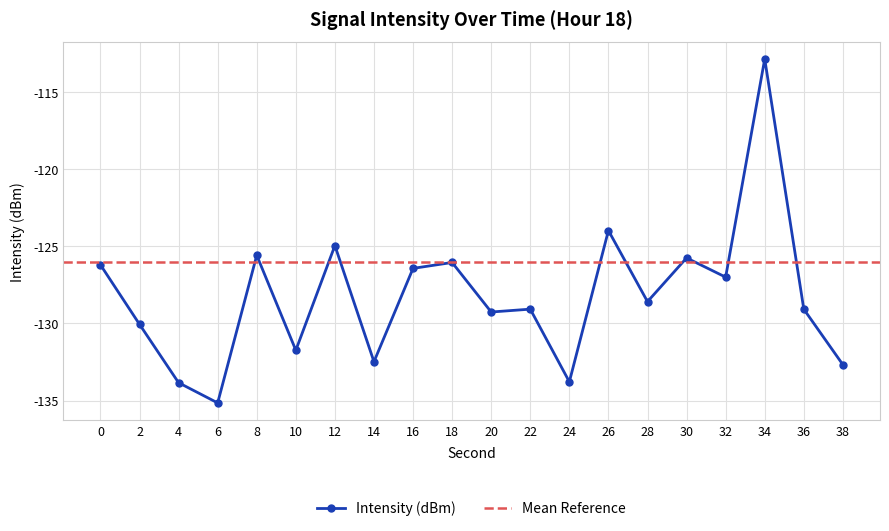

How many categories are shown in the chart?

20